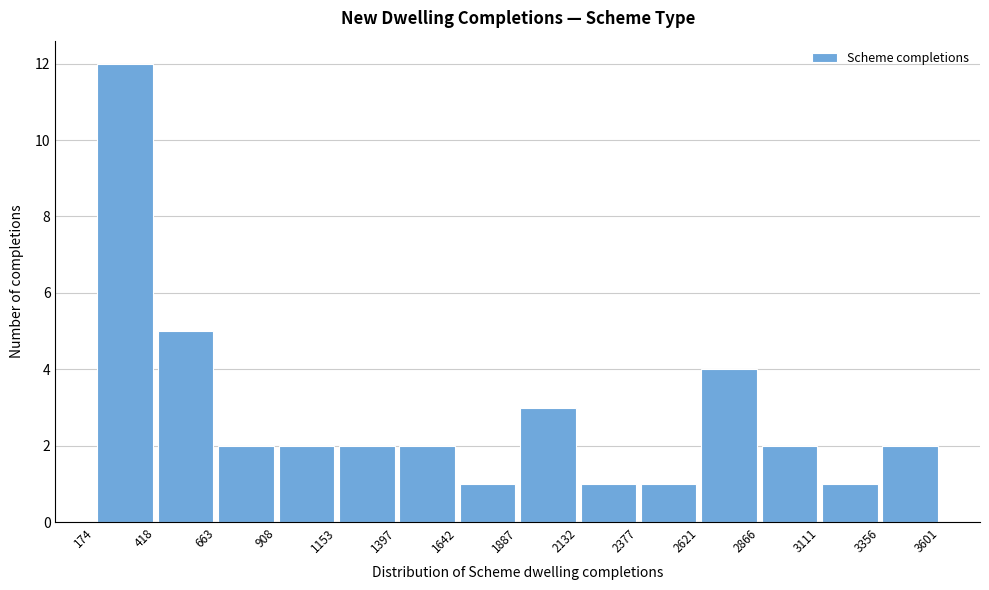

Reading left to right, list every bar in this chart as the range it spans on the x-axis followed by its height. The values are not printed on the chart, so give them approximately, as read against the axis.

174 to 418: 12
418 to 663: 5
663 to 908: 2
908 to 1153: 2
1153 to 1397: 2
1397 to 1642: 2
1642 to 1887: 1
1887 to 2132: 3
2132 to 2377: 1
2377 to 2621: 1
2621 to 2866: 4
2866 to 3111: 2
3111 to 3356: 1
3356 to 3601: 2